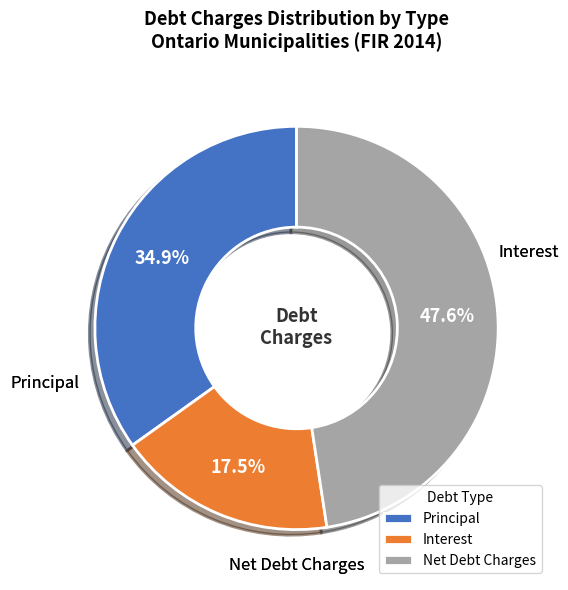

What percentage do Principal and Net Debt Charges together represent?

82.5%